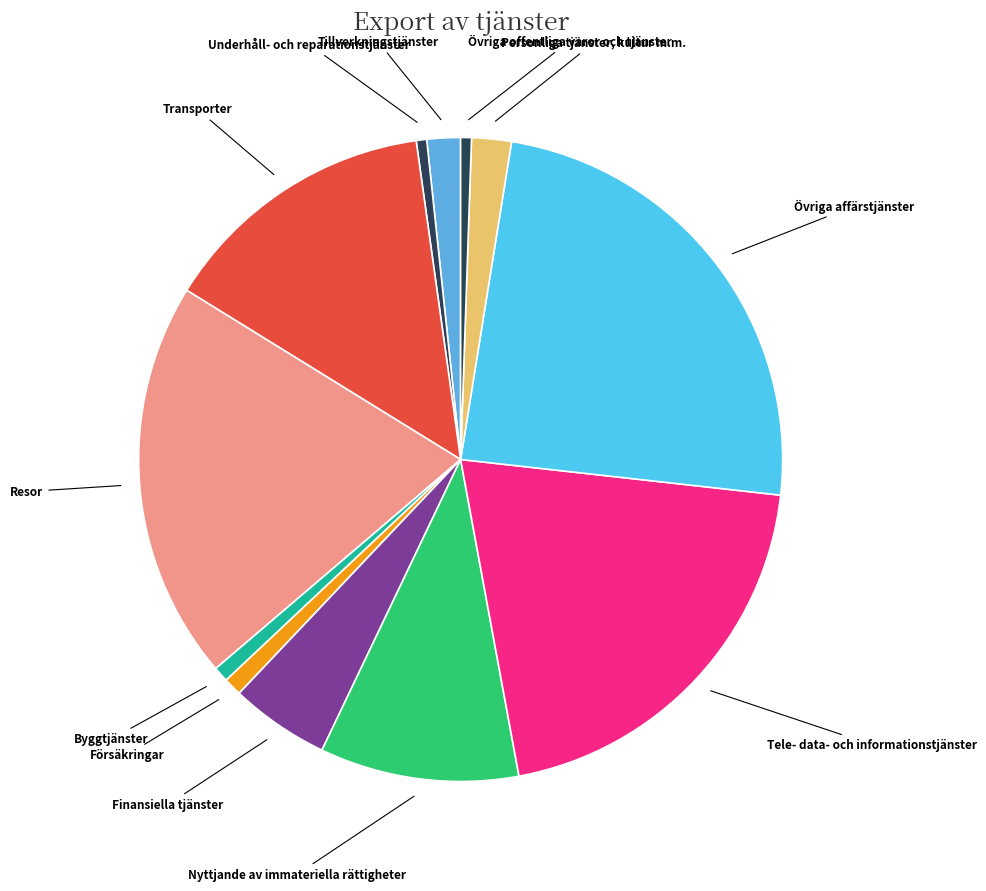

Which has a higher value, Resor or Tillverkningstjänster?

Resor